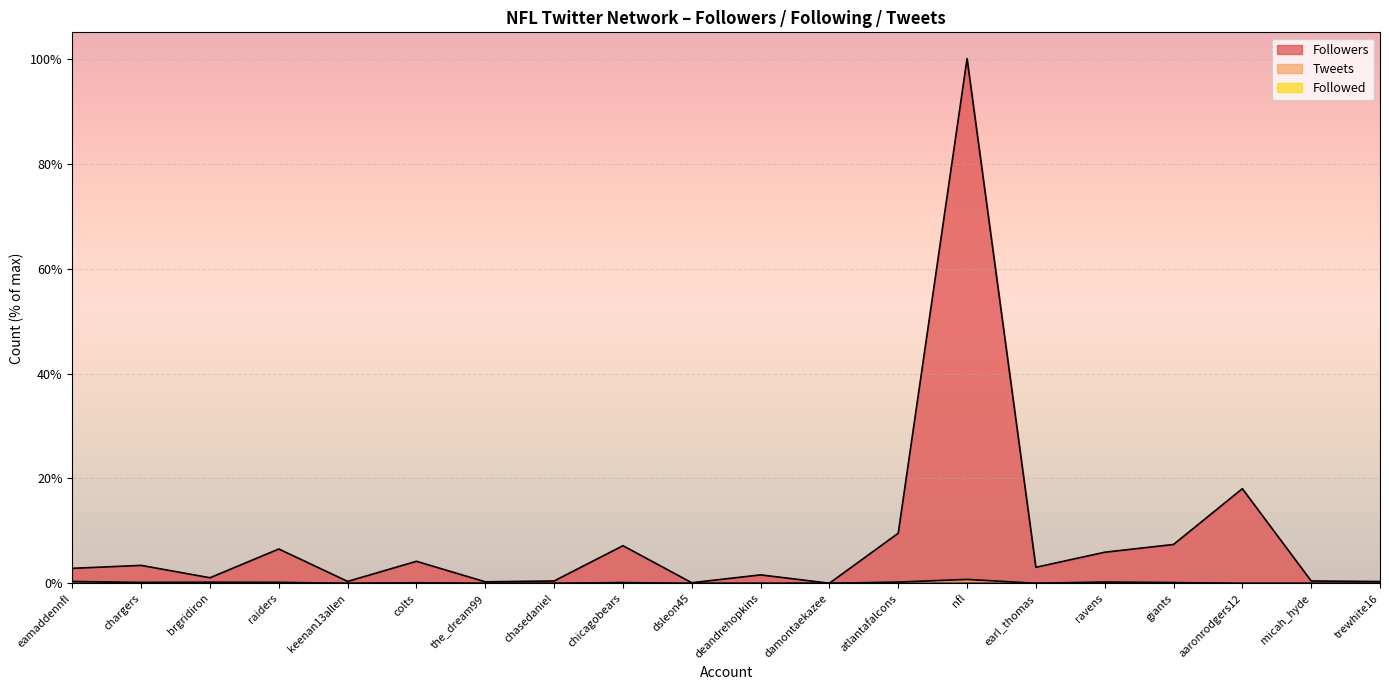

Which series has the largest total across all categories?

Followers